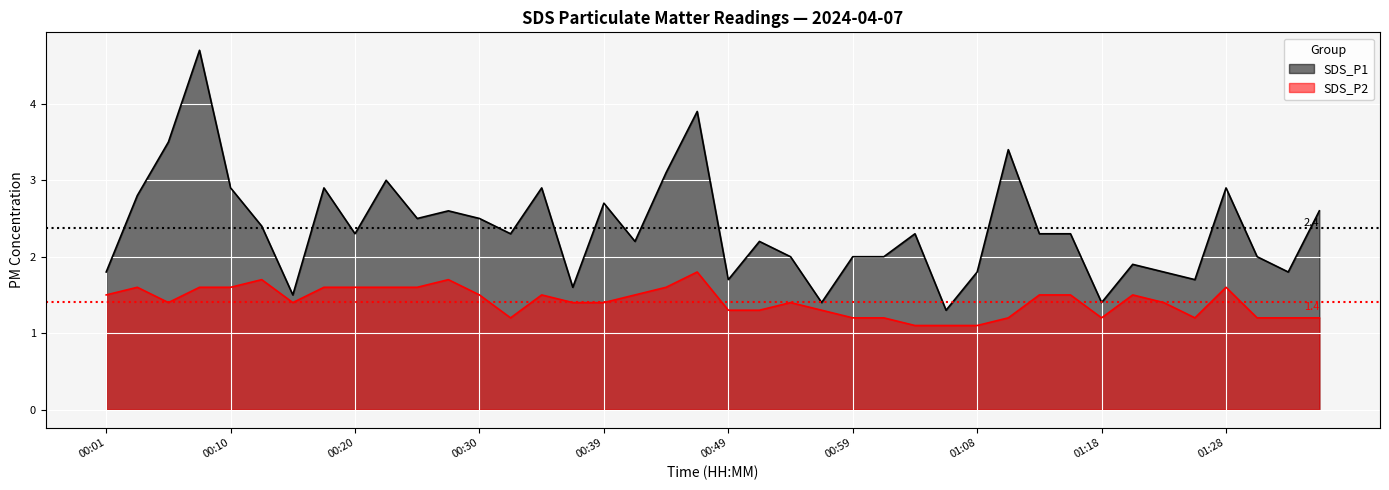

Which series changed the most between 00:13 and 00:44?

SDS_P1